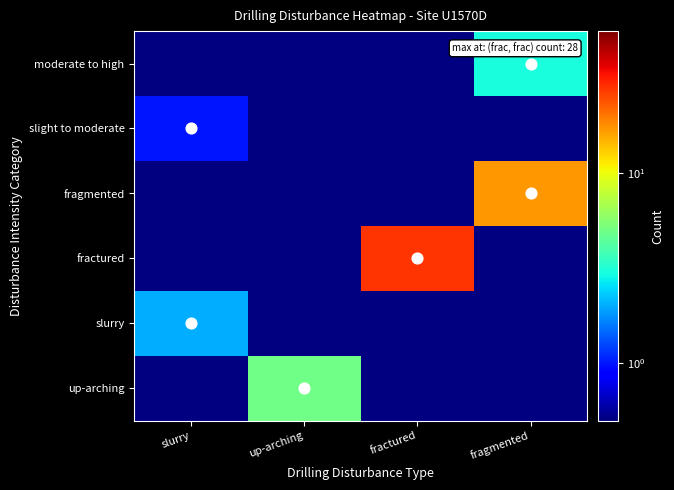

At how many categories does at least one series exceed 3?

3